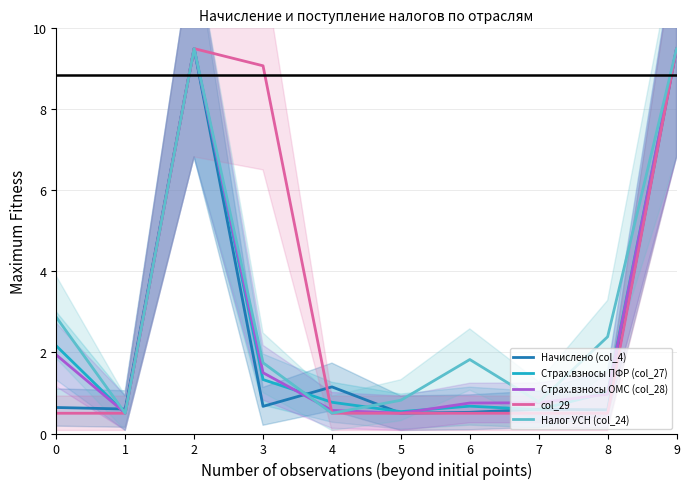

Which series has the largest total across all categories?

col_29